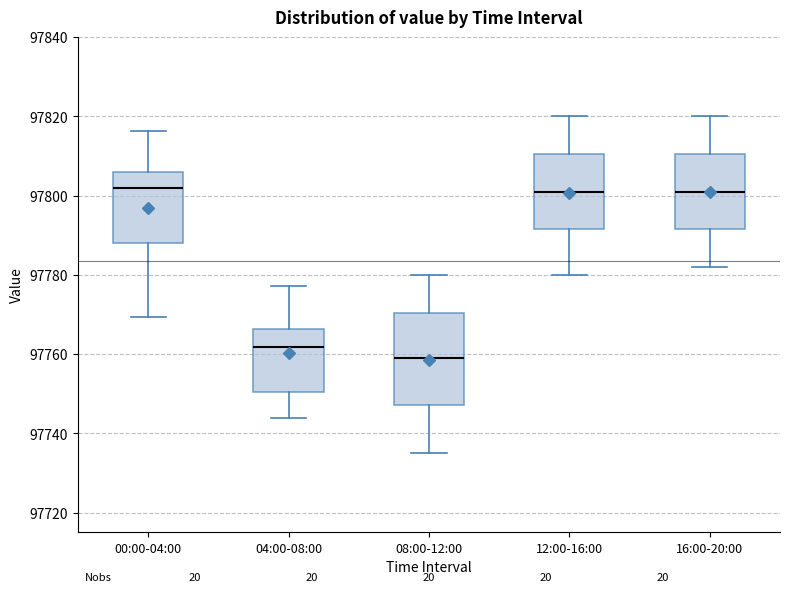

Where is the lower edge of the box for 16:00-20:00 on the y-axis? The values are not printed on the chart, so give them approximately, as read against the axis.

97792